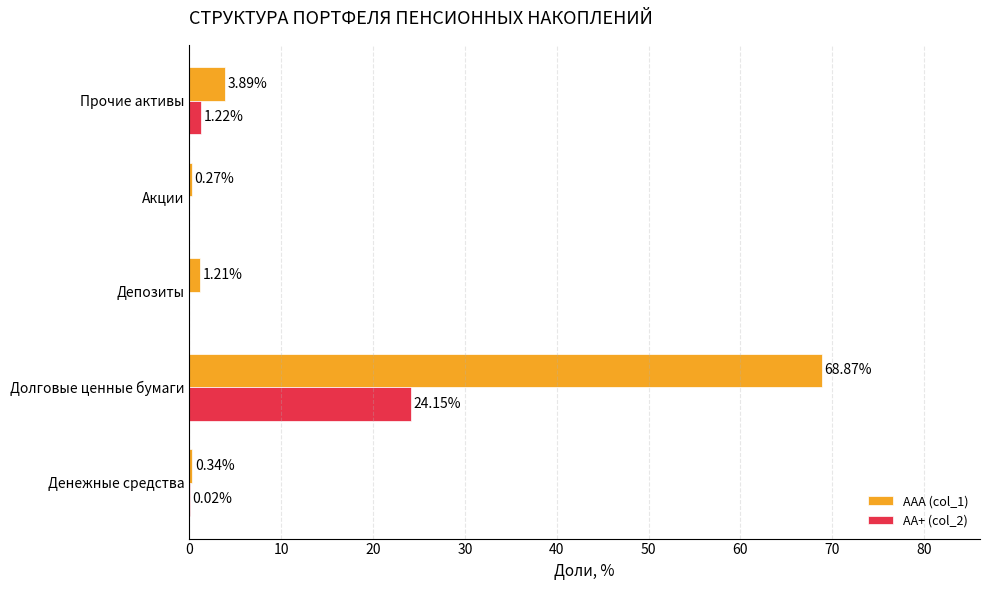

What is the sum of the ААА (col_1) values at Депозиты and Прочие активы?

5.1